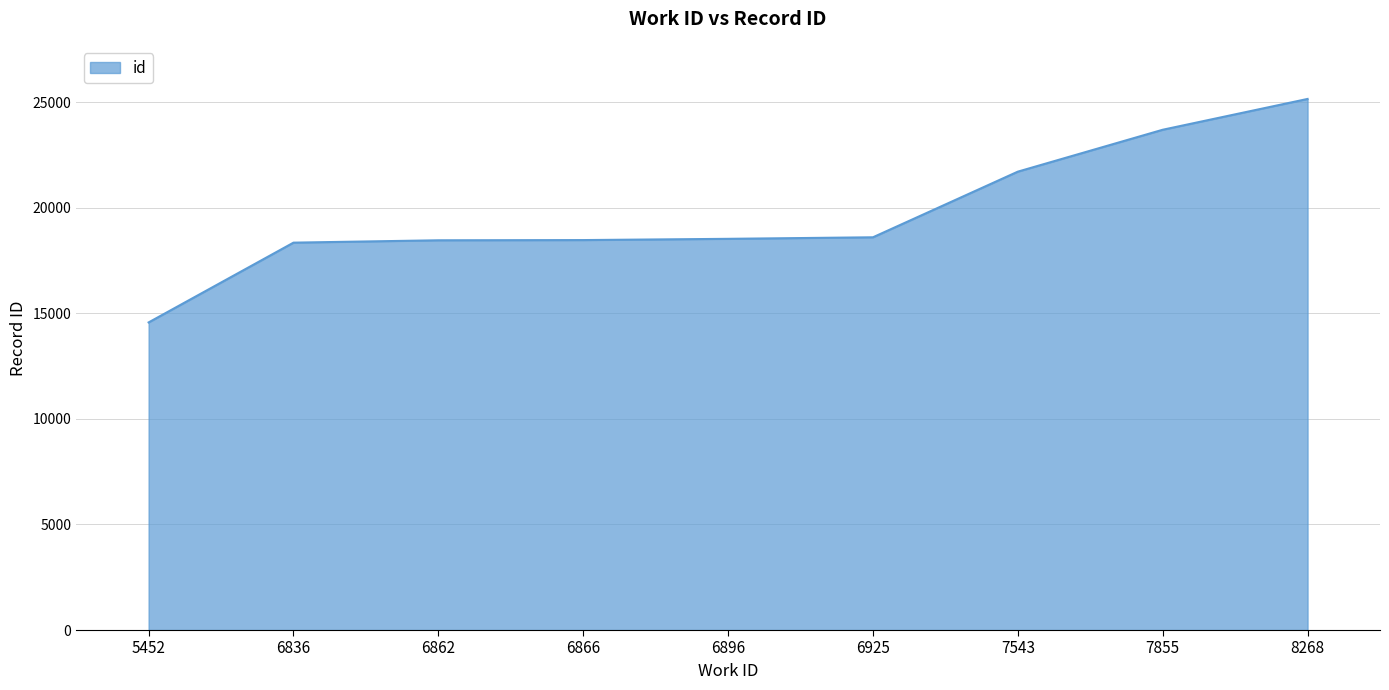

What value does the data have at 6836, to the nearest 10?

18350